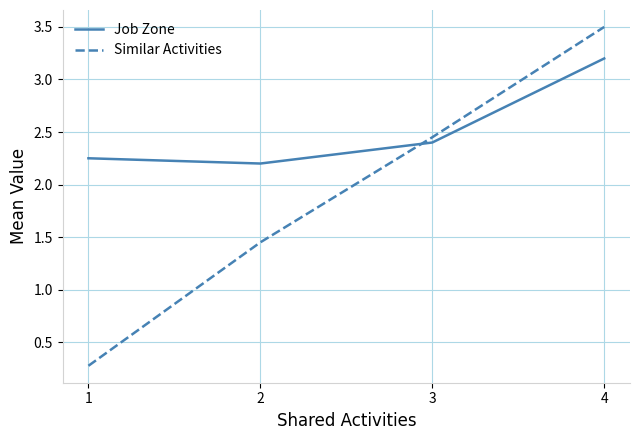

What is the difference between the Job Zone values at 3 and 4?

0.8